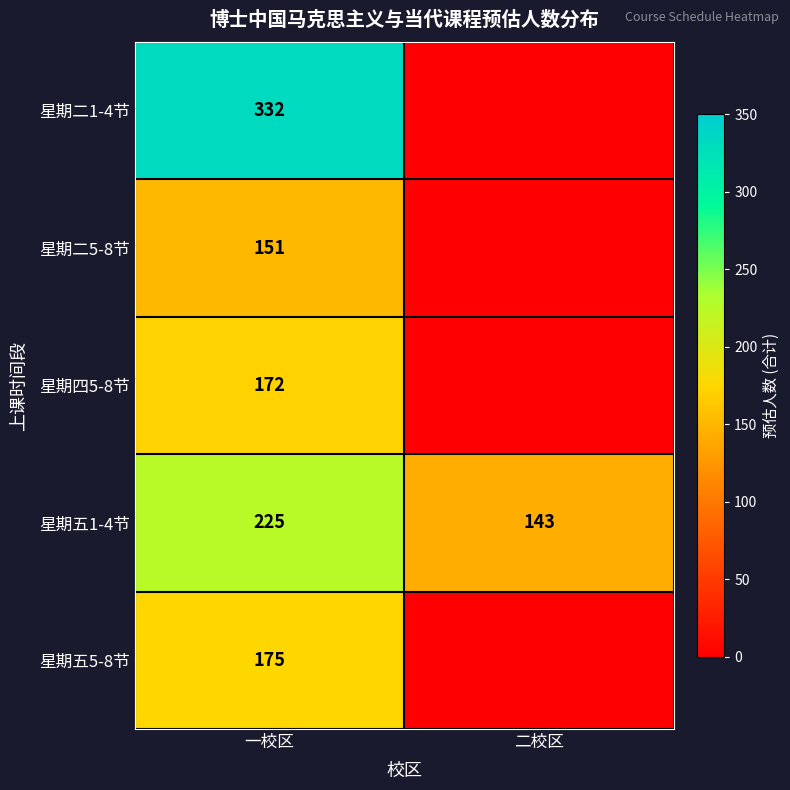

Count the number of categories in the chart.

2